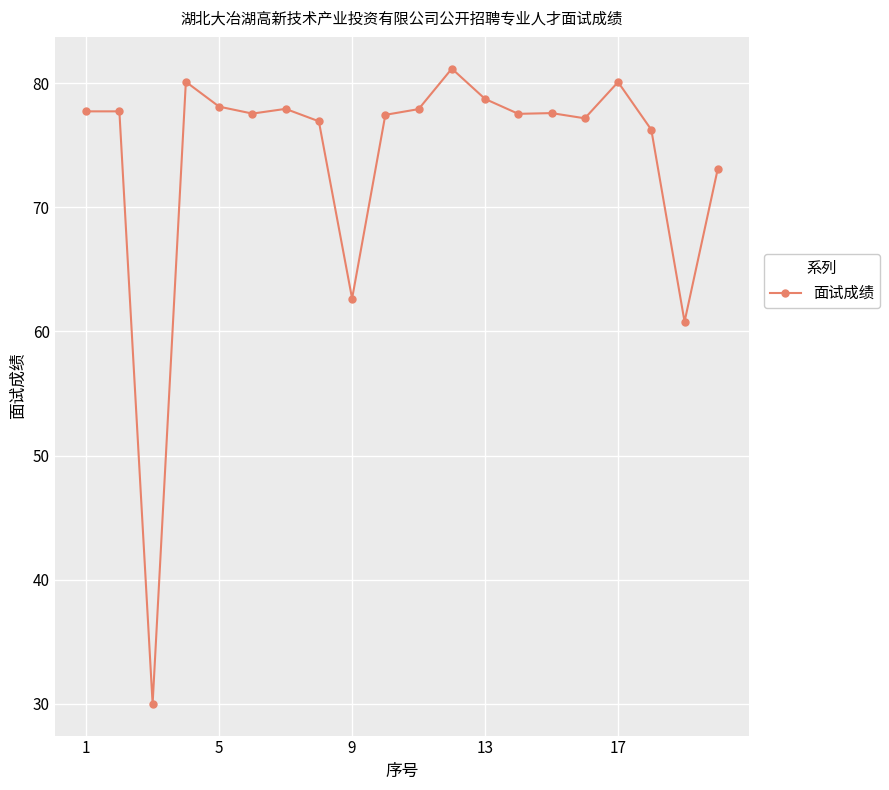

What is the difference between the maximum and second lowest values?

20.4